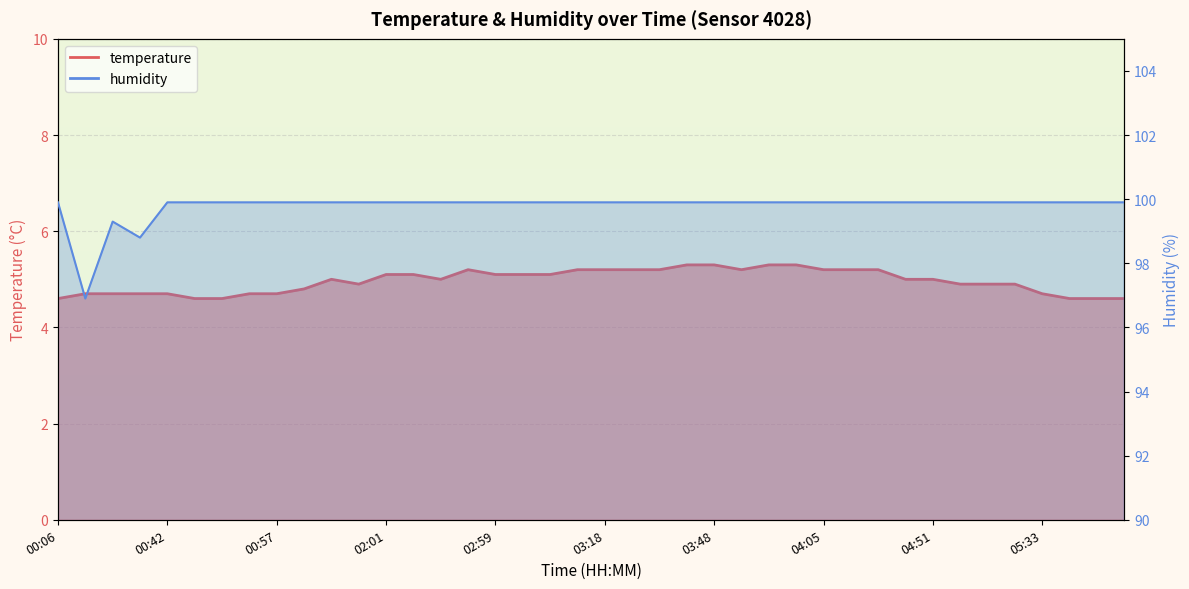

What is the difference between the humidity values at 00:30 and 00:06?

0.6